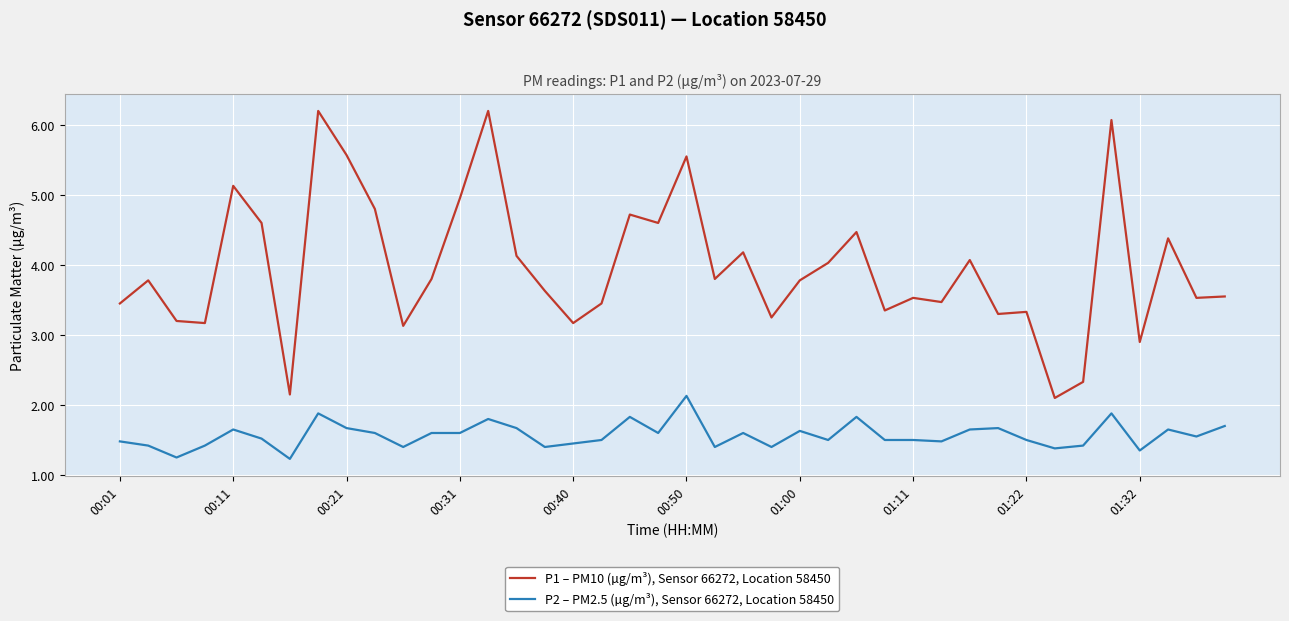

Rank the series by their maximum value, from highest to lowest.

P1 – PM10 (µg/m³), Sensor 66272, Location 58450, P2 – PM2.5 (µg/m³), Sensor 66272, Location 58450